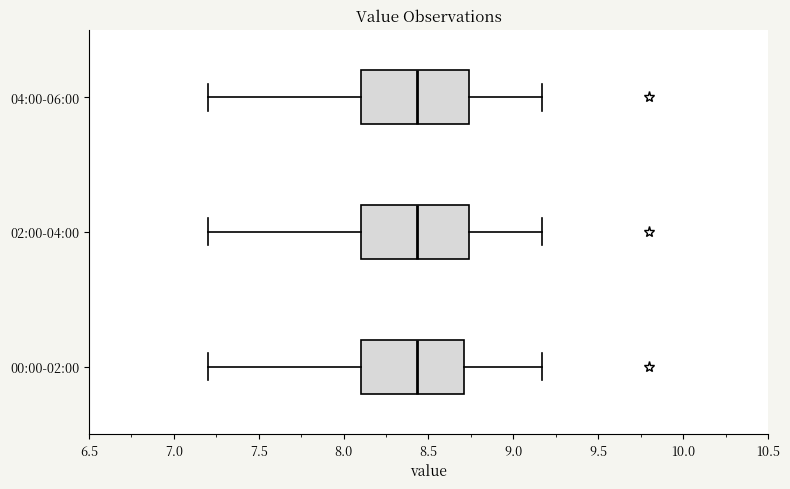

Reading bottom to top, read every box against the x-axis: the position of its median line, the range the box covers, and the ends of its whiskers. The values are not printed on the chart, so give them approximately, as read against the axis.

00:00-02:00: median 8.45, box 8.10 to 8.70, whiskers 7.20 to 9.15
02:00-04:00: median 8.45, box 8.10 to 8.75, whiskers 7.20 to 9.15
04:00-06:00: median 8.45, box 8.10 to 8.75, whiskers 7.20 to 9.15